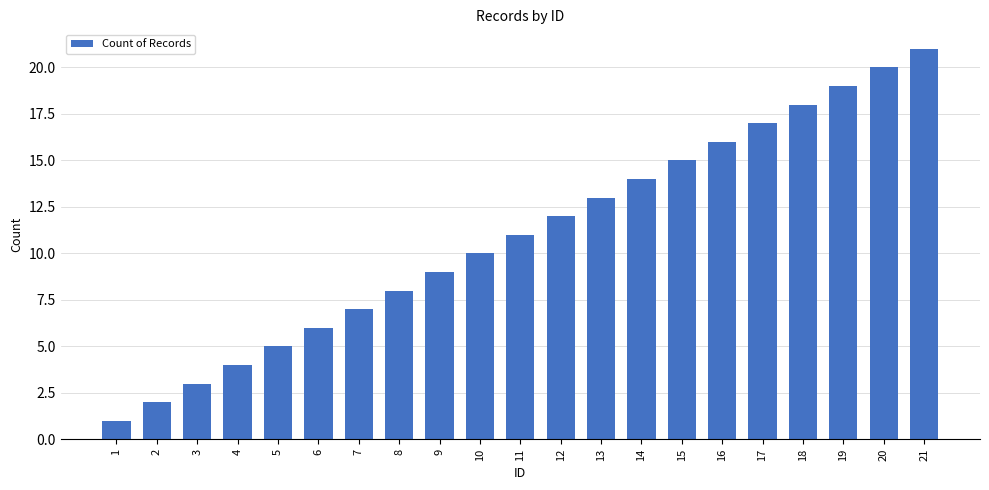

Reading left to right, extract all data points from this chart.

1	2	3	4	5	6	7	8	9	10	11	12	13	14	15	16	17	18	19	20	21